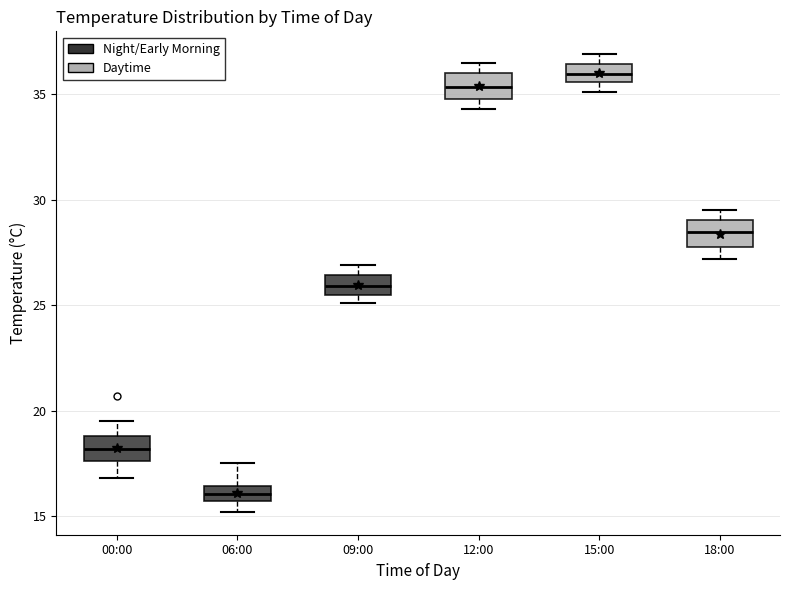

Which box's median line is the lowest?

06:00